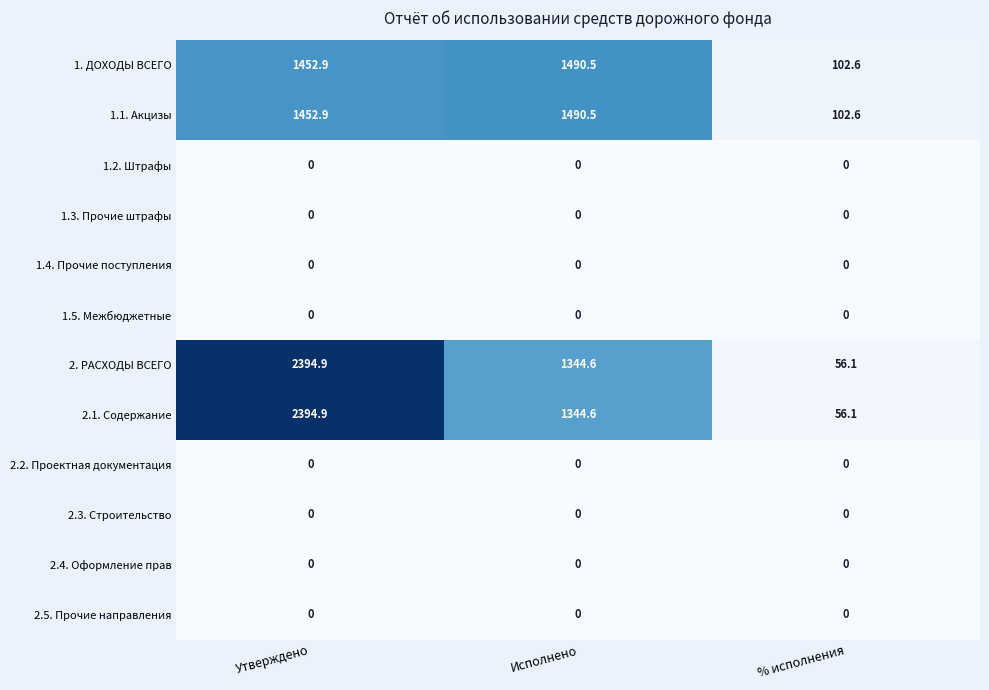

List the labels in order of 1. ДОХОДЫ ВСЕГО value, largest first.

Исполнено, Утверждено, % исполнения